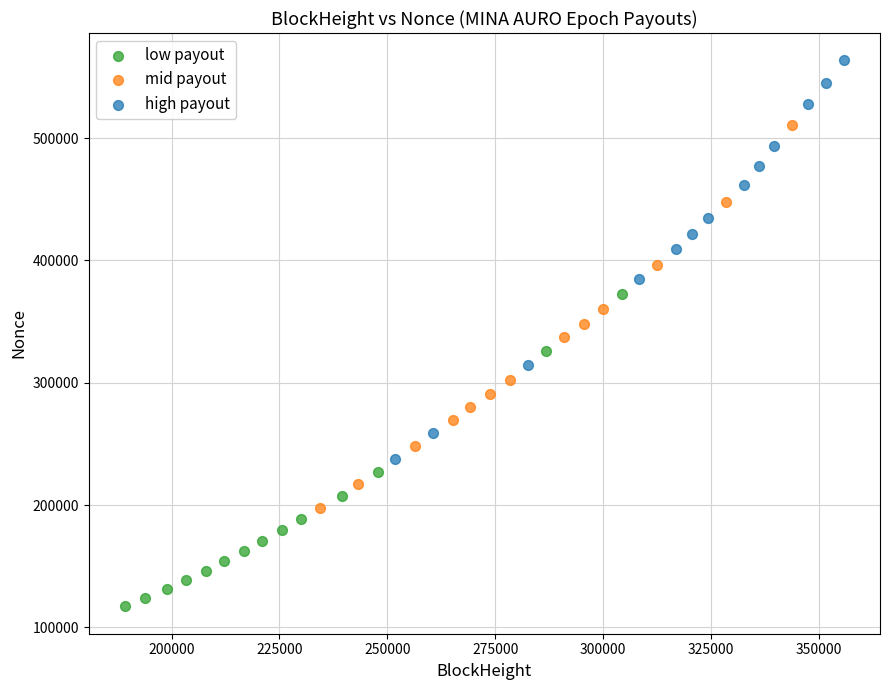

Which series has the widest spread of Y values?

high payout